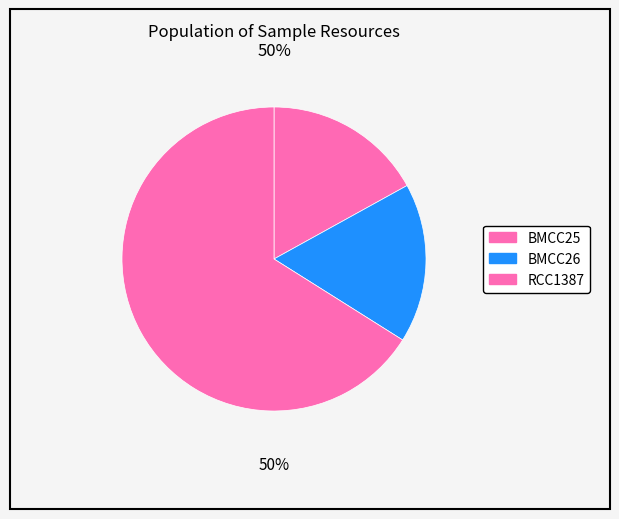

To the nearest percent, what portion does BMCC26 represent?

17%